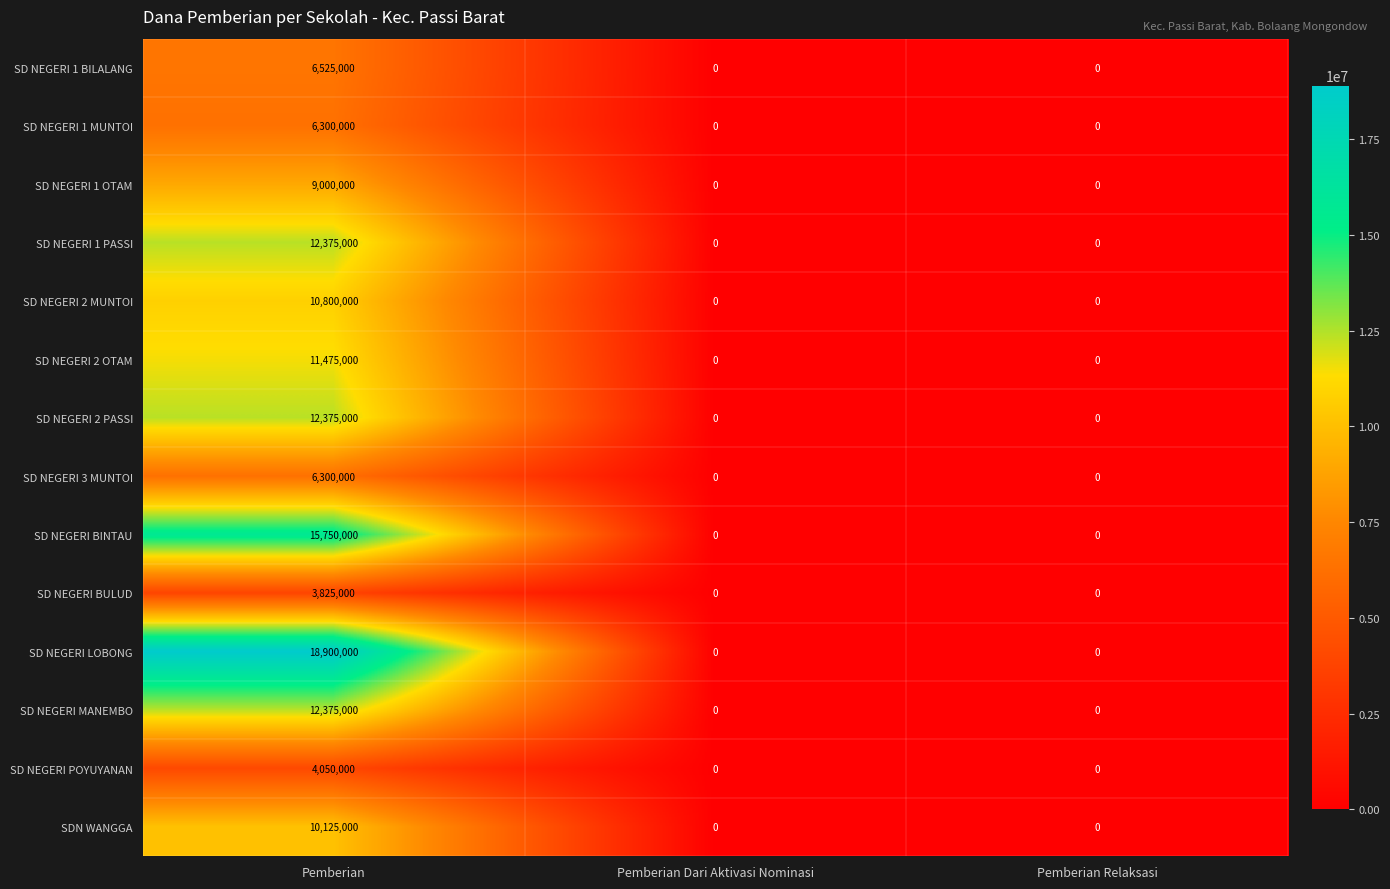

How many values in SD NEGERI BULUD are above zero?

1